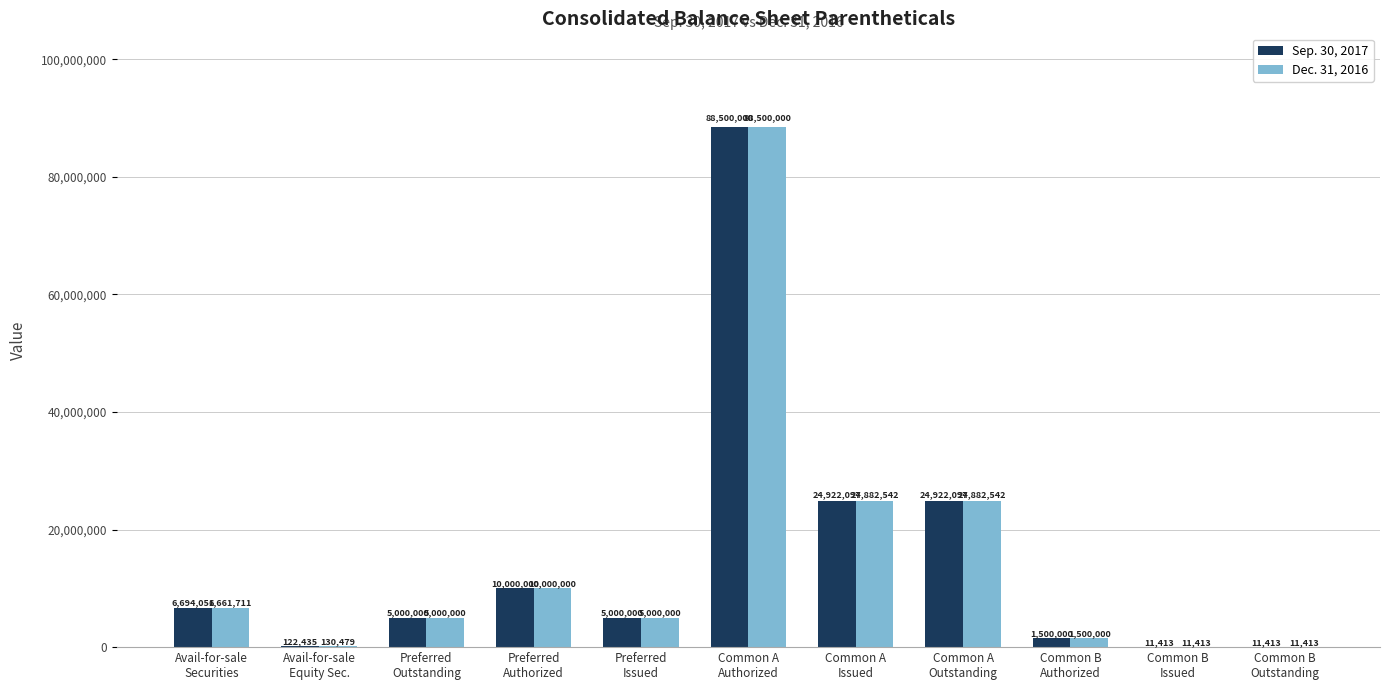

Which series has the largest total across all categories?

Sep. 30, 2017